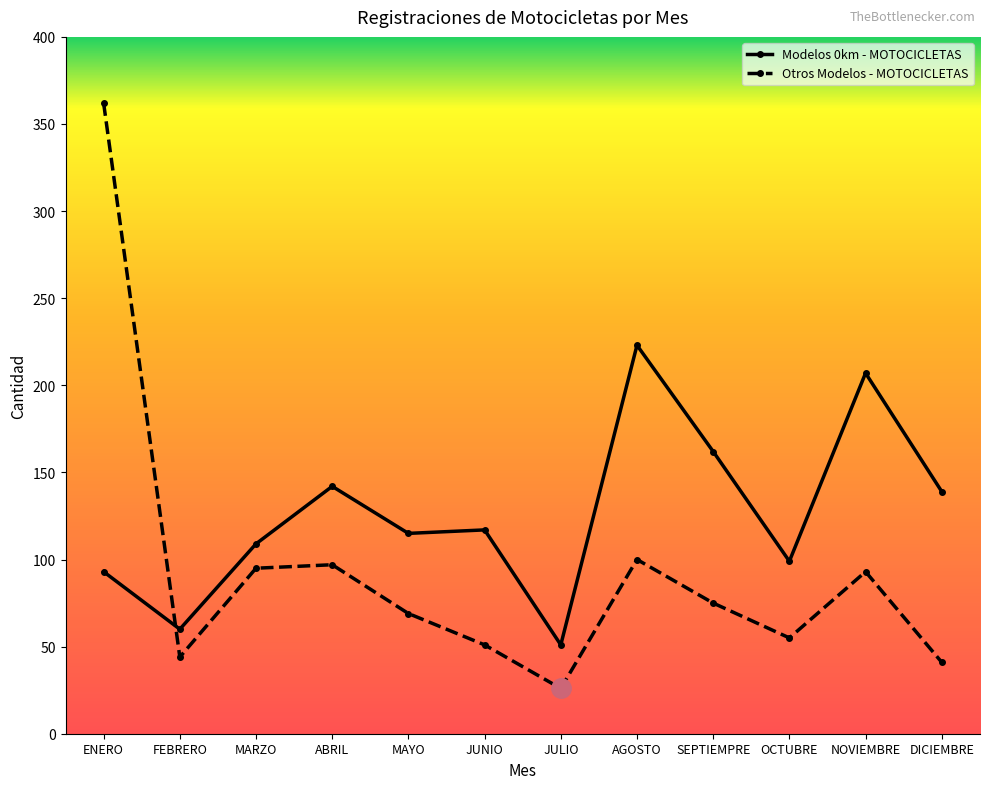

Where do Modelos 0km - MOTOCICLETAS and Otros Modelos - MOTOCICLETAS first cross each other?

ENERO and FEBRERO